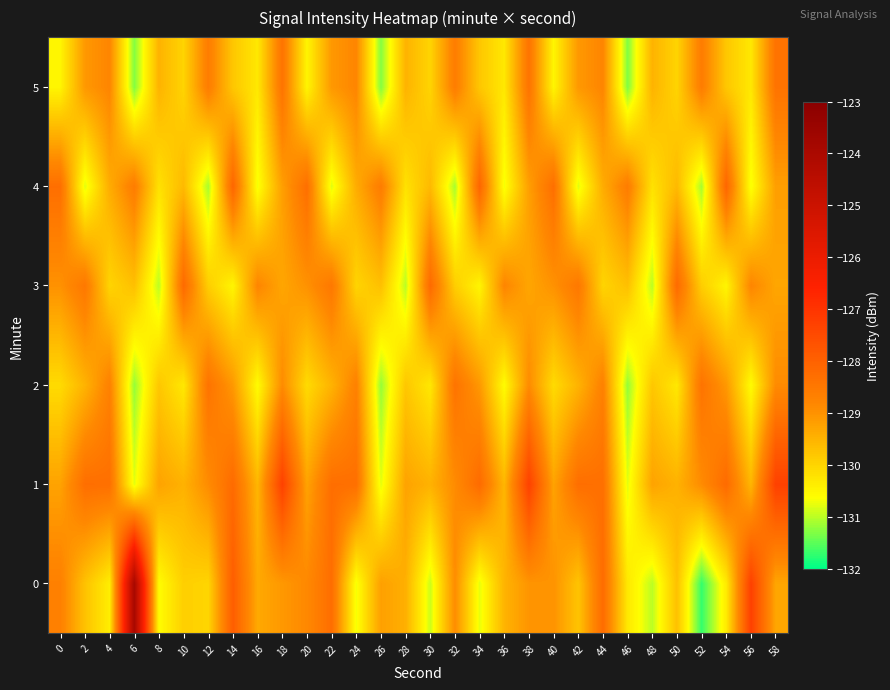

What is the difference between the highest and lowest values at 8?

1.7